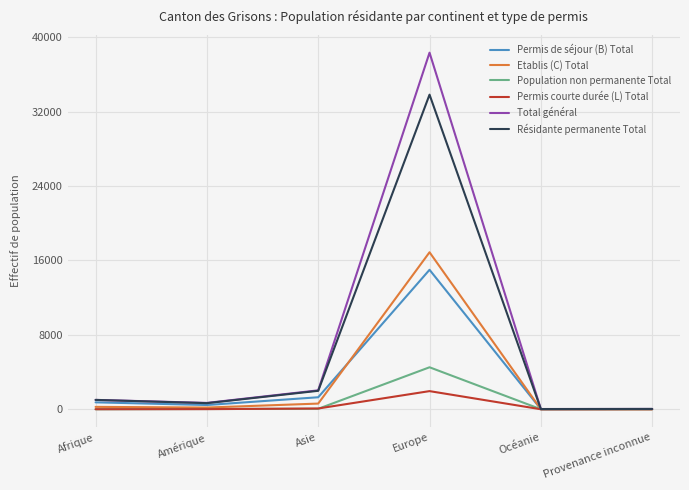

The Permis de séjour (B) Total series shows 5080 at Europe. True or false?

False